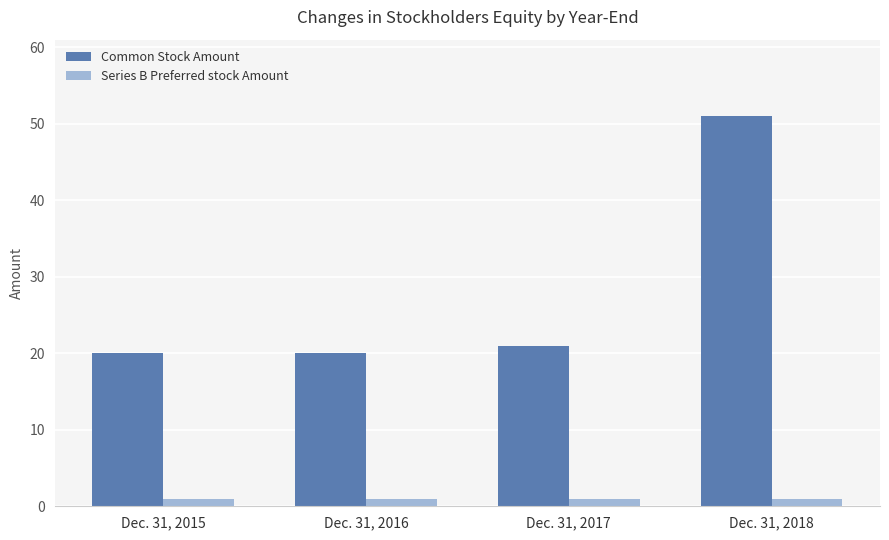

What is the value of the Common Stock Amount bar at the 1st from the left?

20